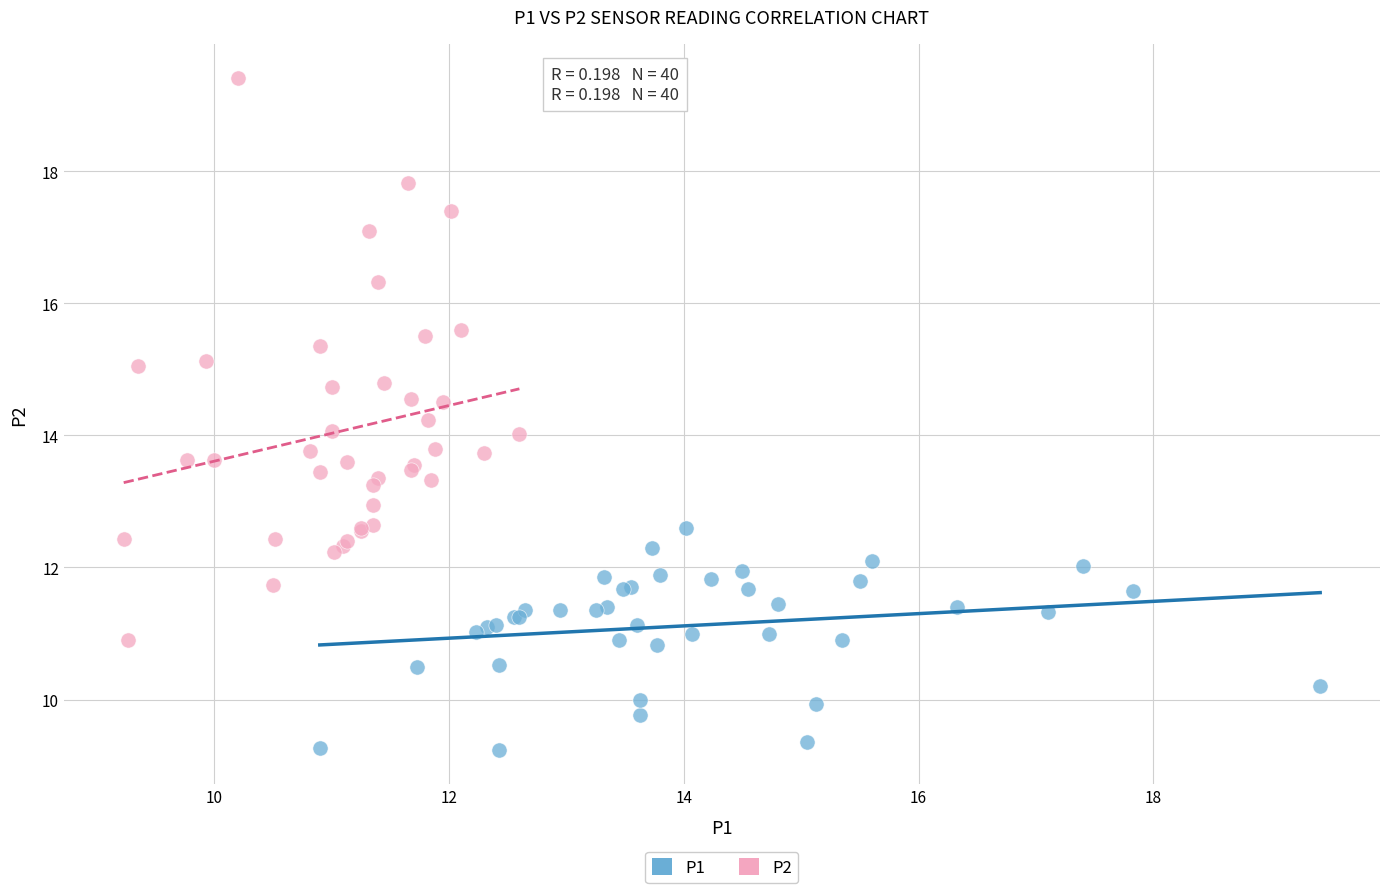

What are all the series names shown in the legend?

P1, P2